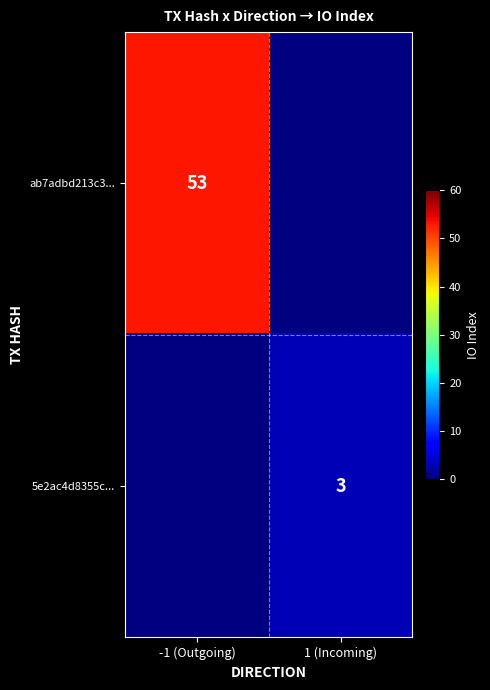

Is it true that 5e2ac4d8355c... equals 3 at 1 (Incoming)?

True